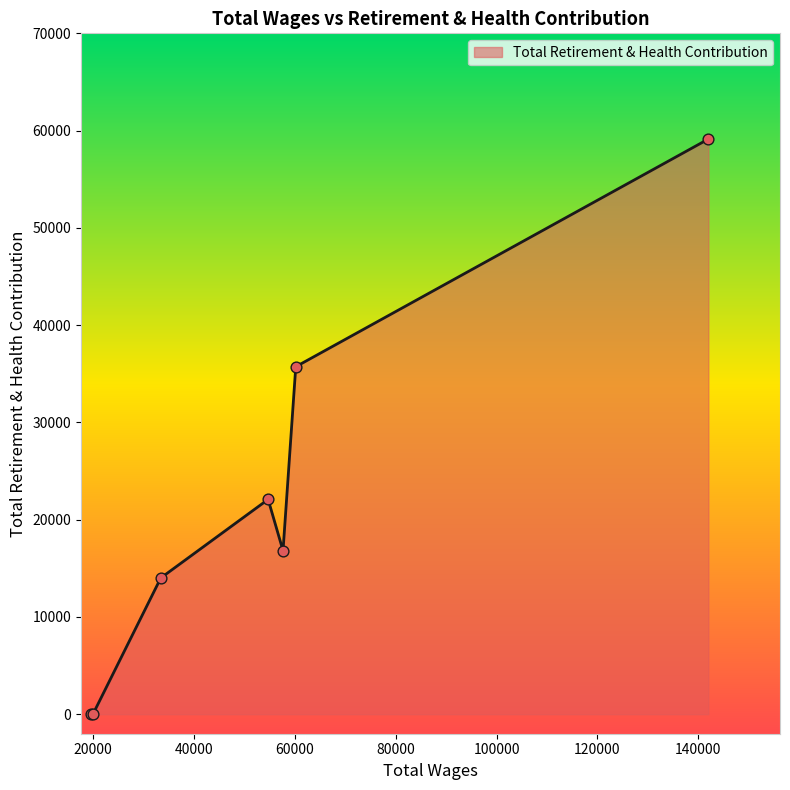

What is the greatest value displayed?

59131